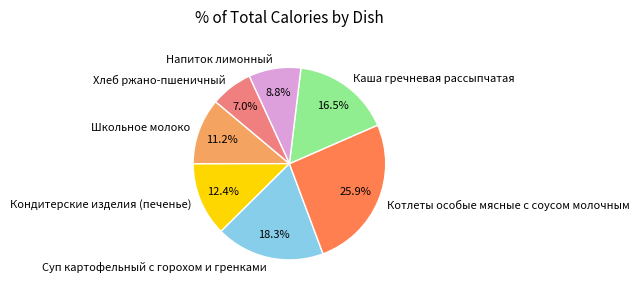

Is Кондитерские изделия (печенье) the majority of the pie?

No